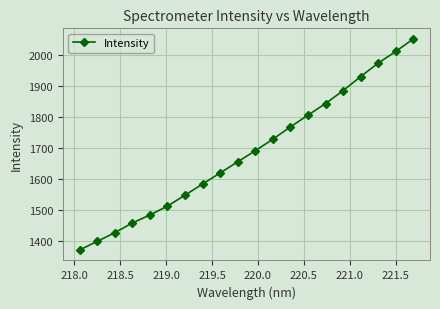

How many series are shown in this chart?

1